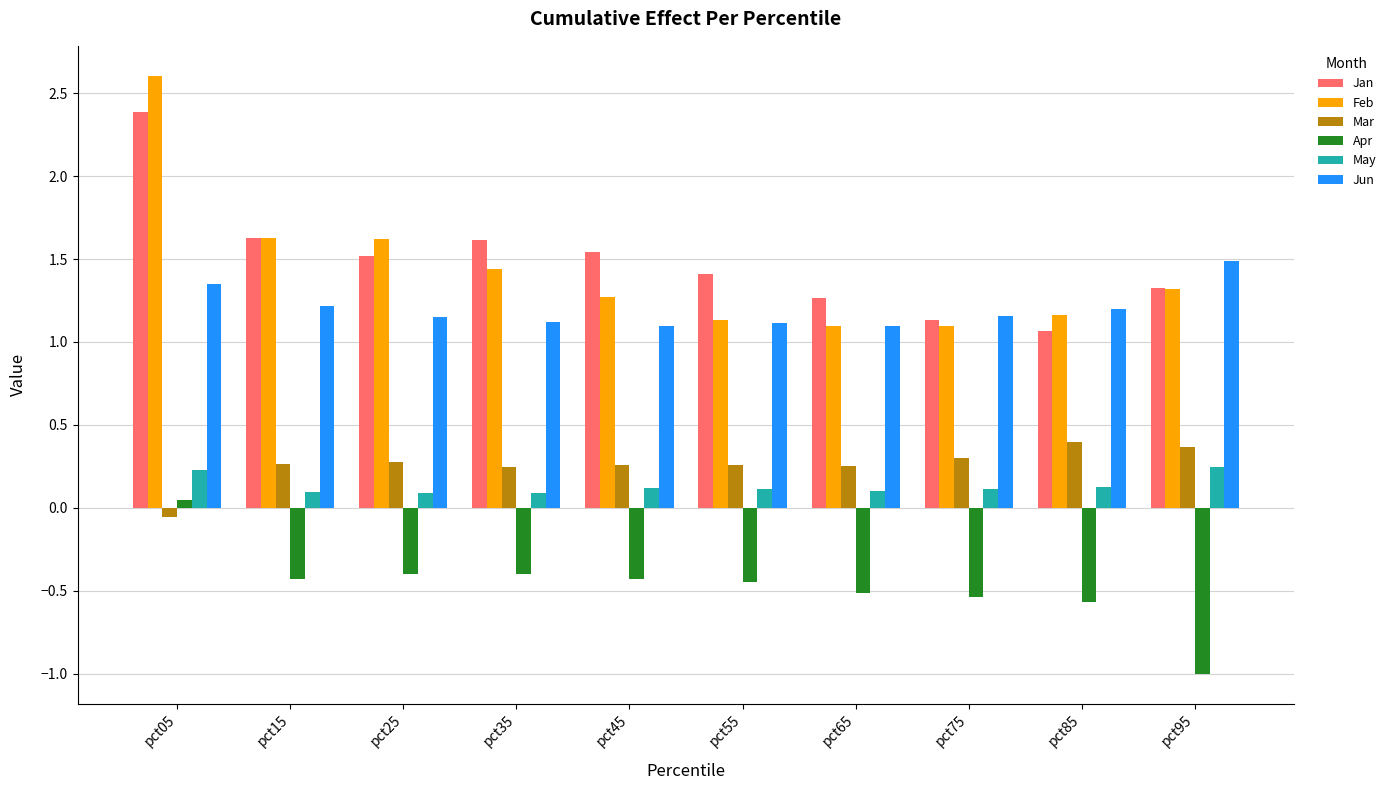

Where is Mar nearest to the value 0?

pct05